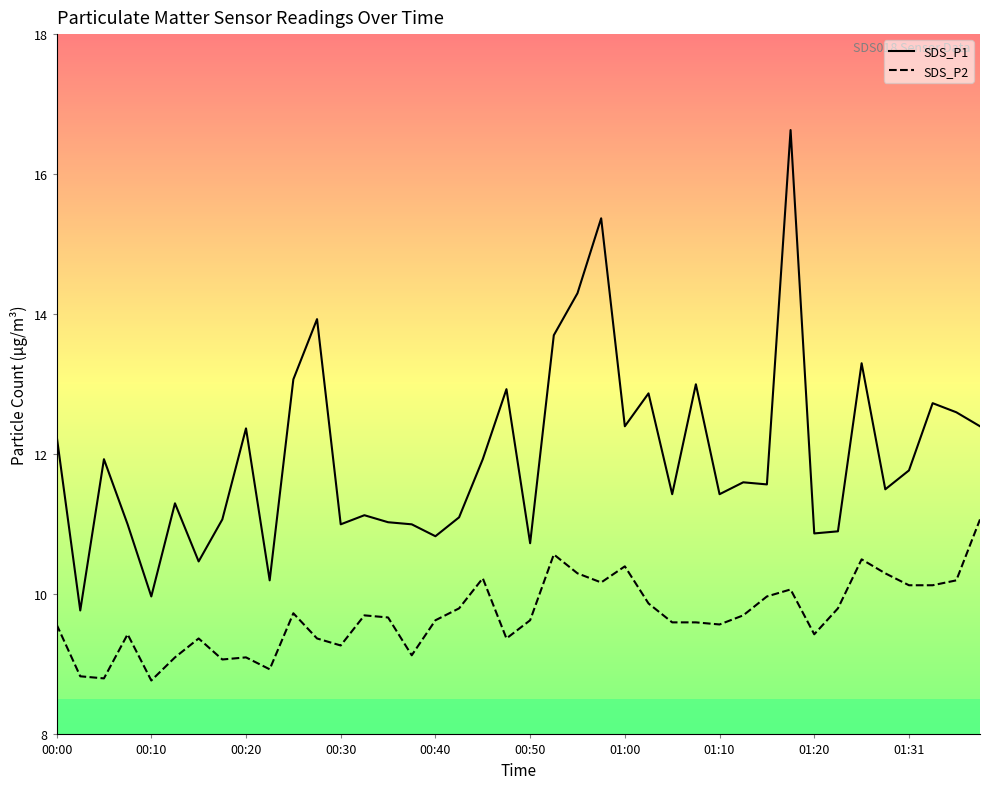

Rank the series by their maximum value, from highest to lowest.

SDS_P1, SDS_P2